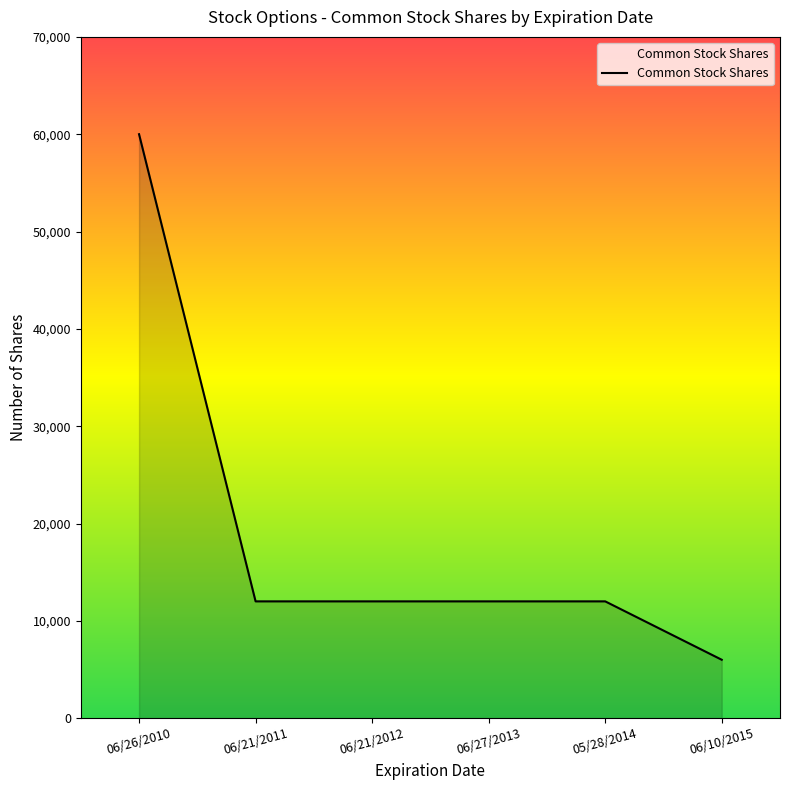

What is the ratio of the value at 06/26/2010 to the value at 06/21/2011?

5.0